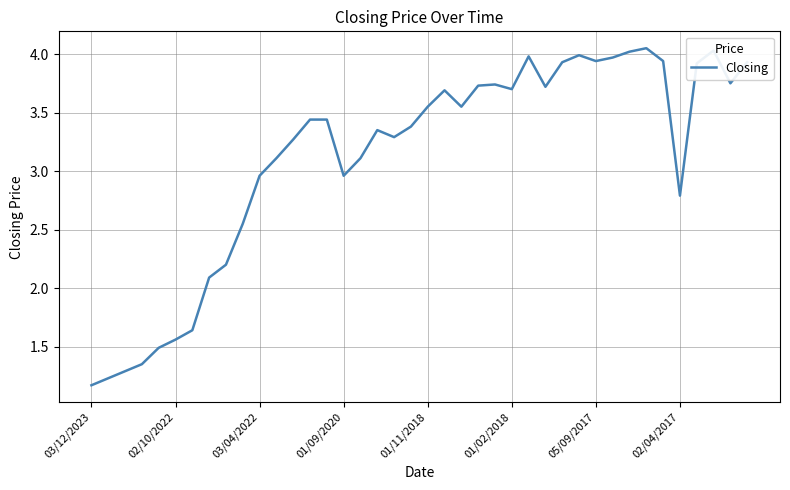

What is the difference between the maximum and minimum values?

2.9